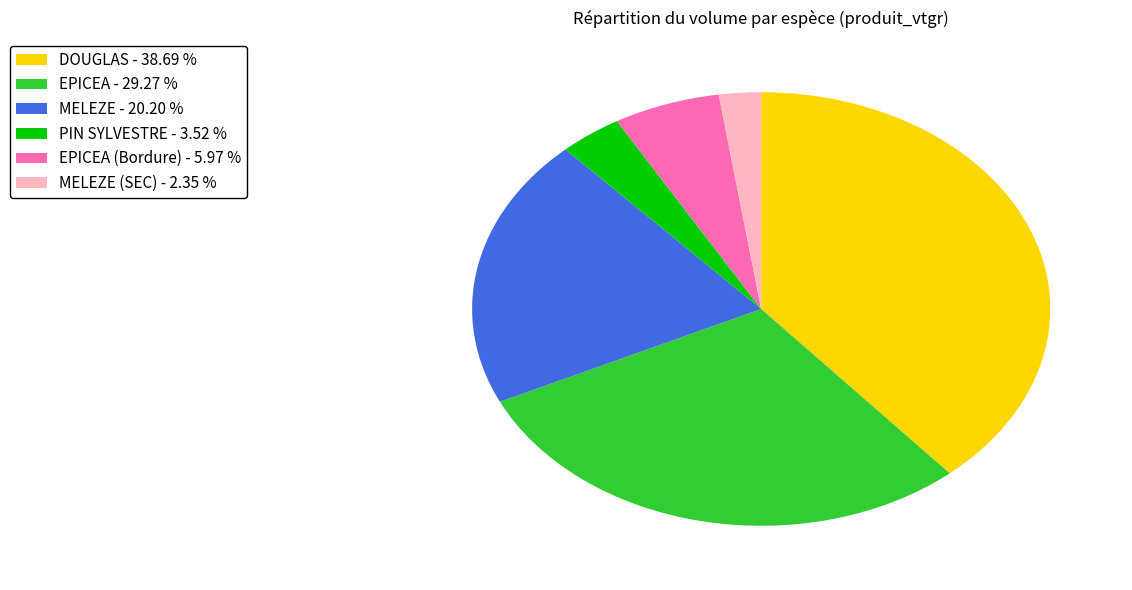

Between MELEZE (SEC) - 2.35 % and PIN SYLVESTRE - 3.52 %, which is larger?

PIN SYLVESTRE - 3.52 %